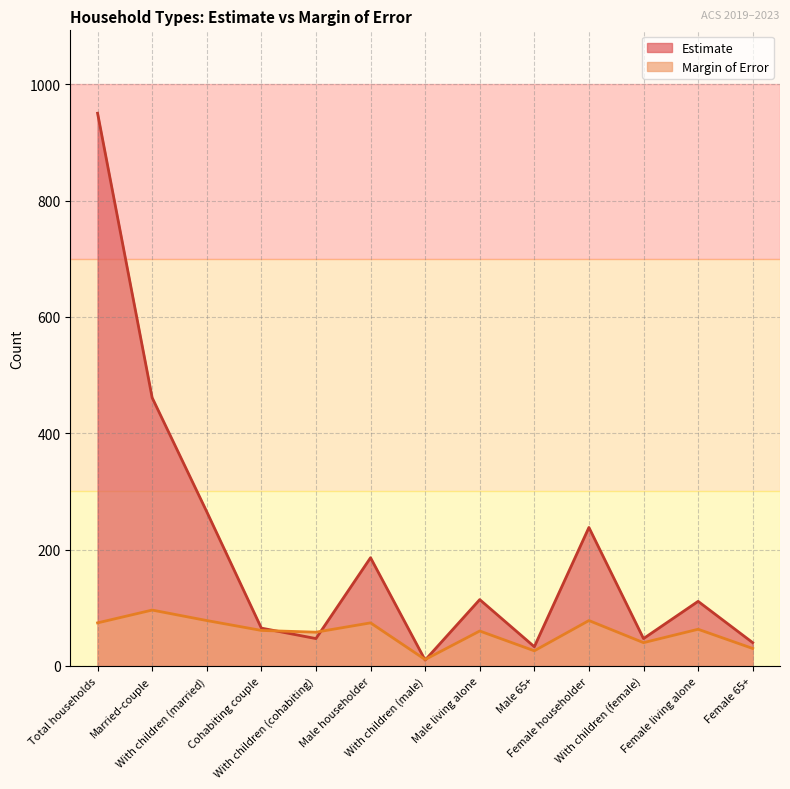

True or false: Estimate has a value of 107 at Cohabiting couple.

False